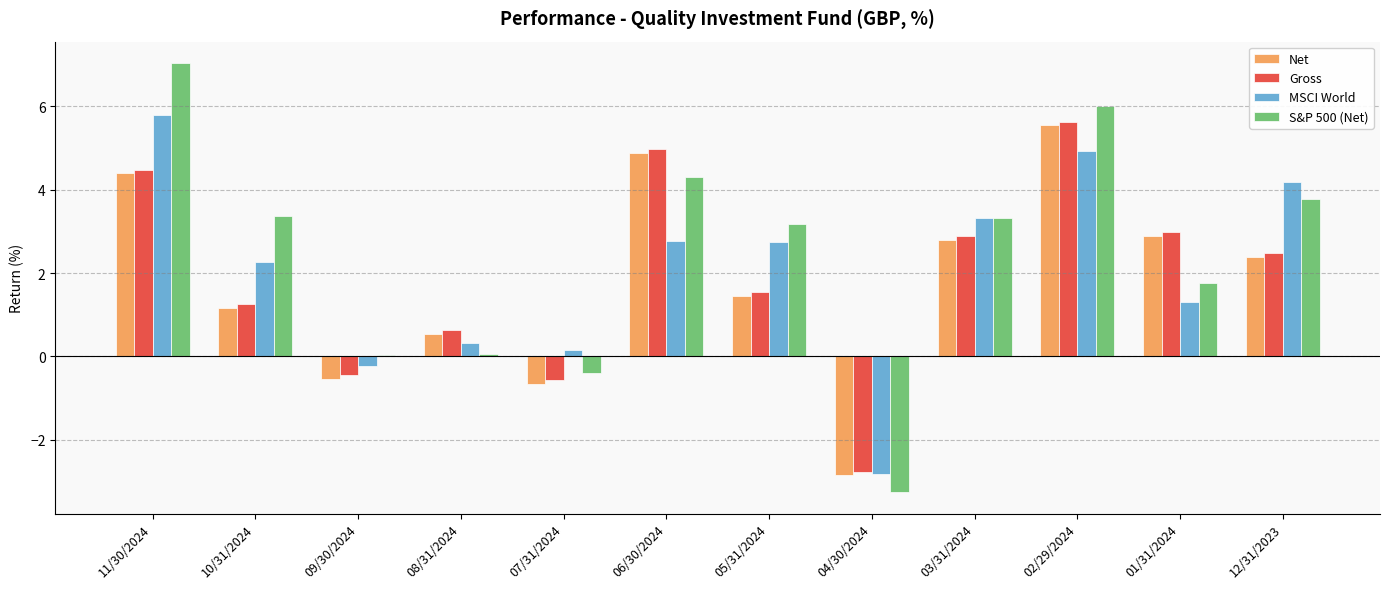

At which label does Net first exceed 2?

11/30/2024